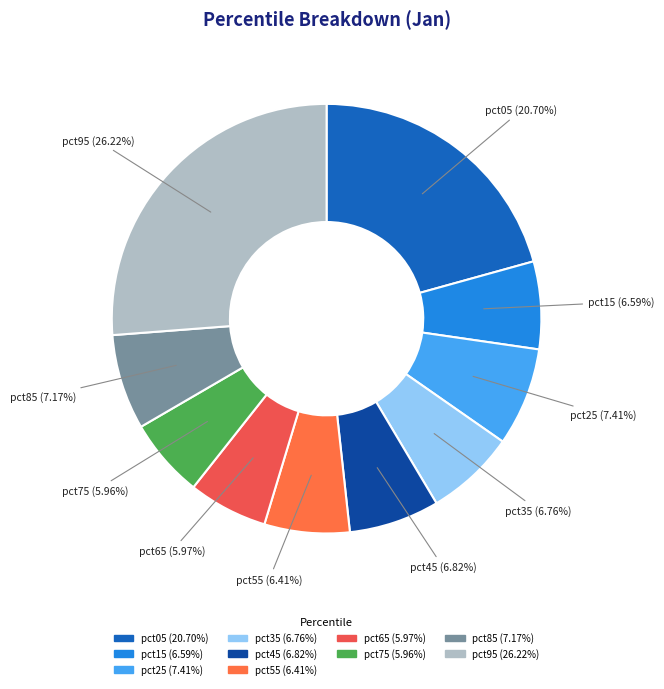

To the nearest percent, what percentage of the pie is pct15?

7%